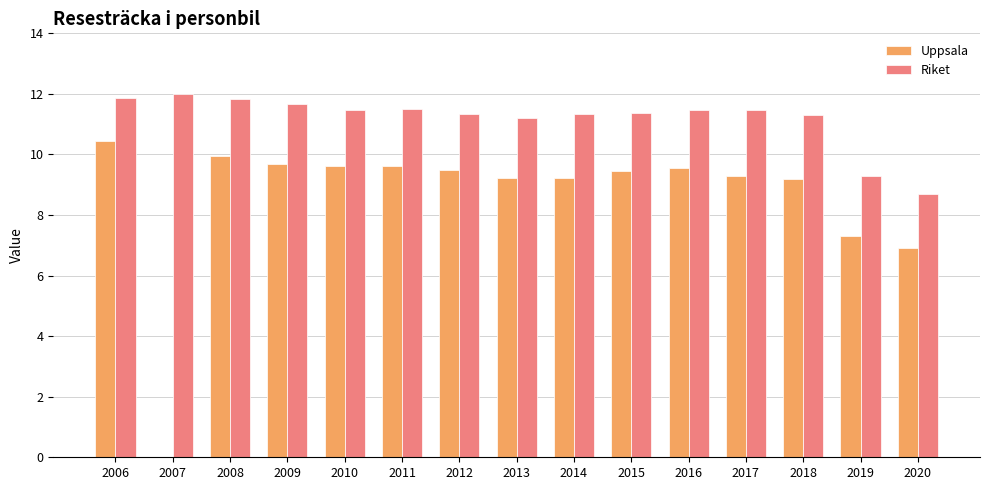

Rank the series by their average value, from lowest to highest.

Uppsala, Riket